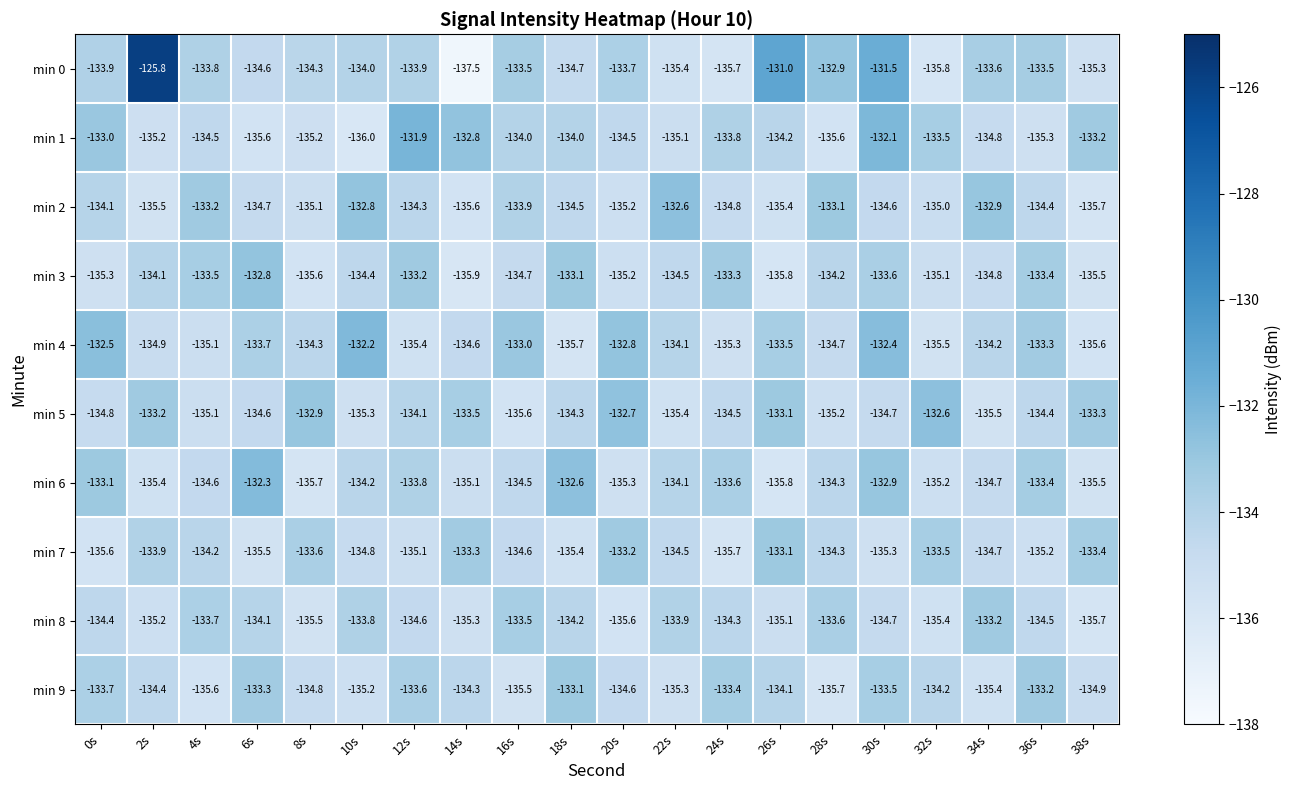

Which series changed the most between 2s and 24s?

min 0